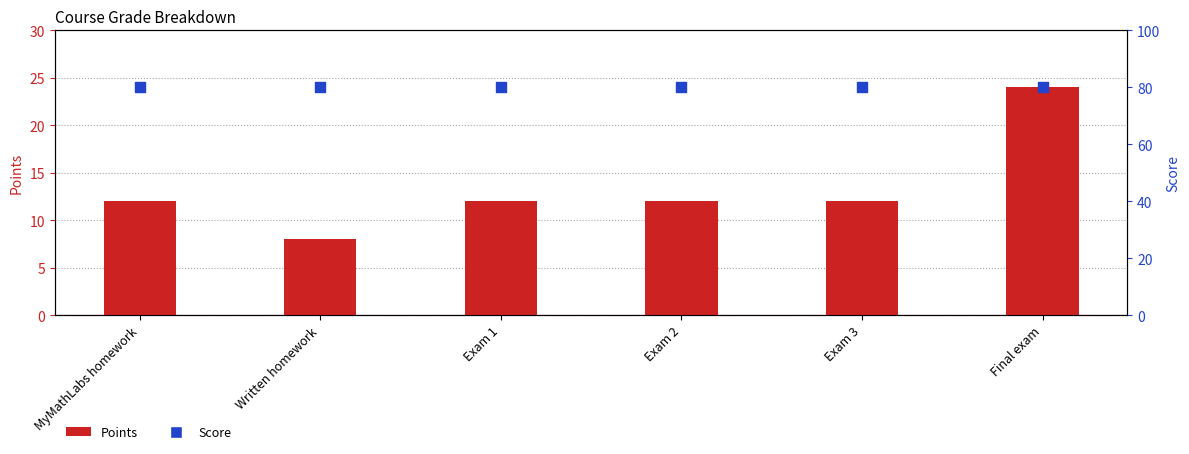

What is the total value across all series at MyMathLabs homework?

92